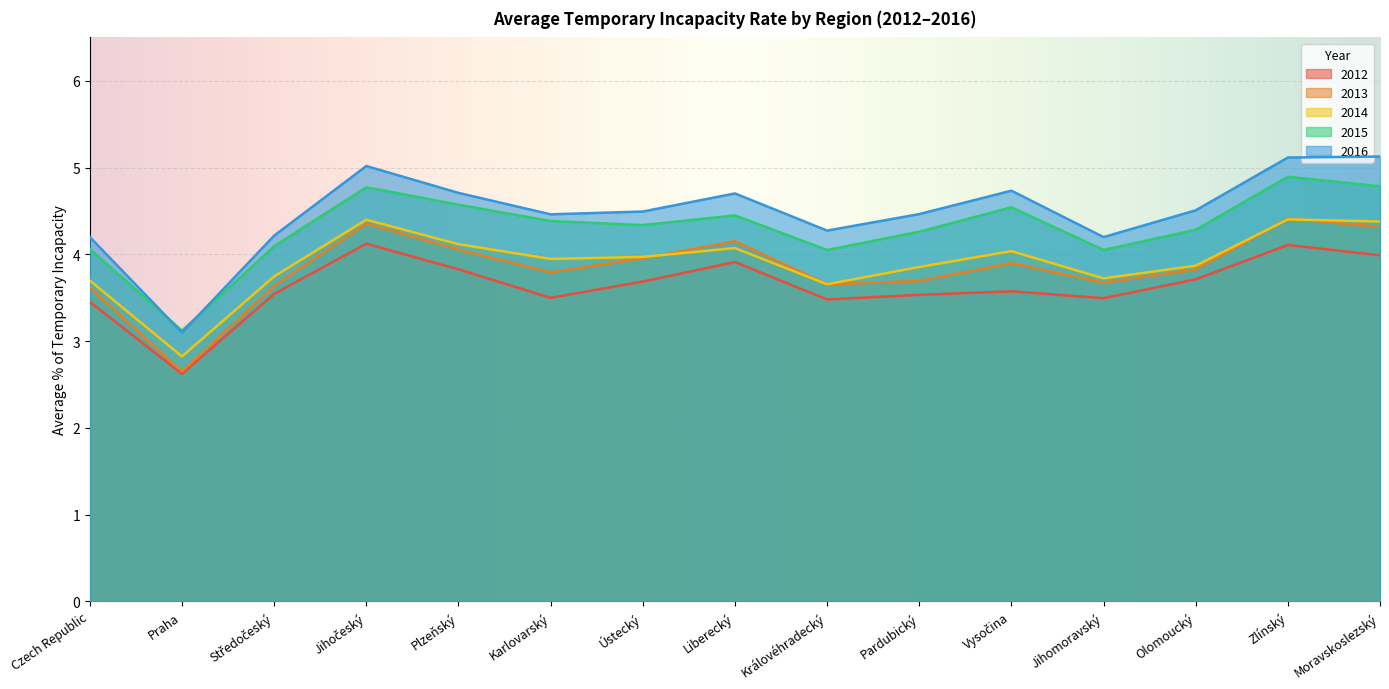

How many interior local valleys does the 2013 series have?

4